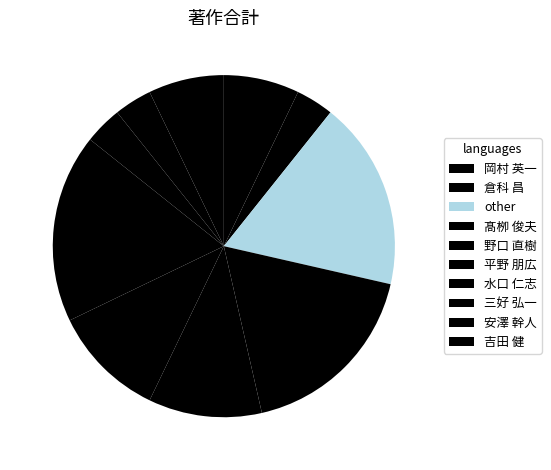

How many segments does this pie chart have?

10